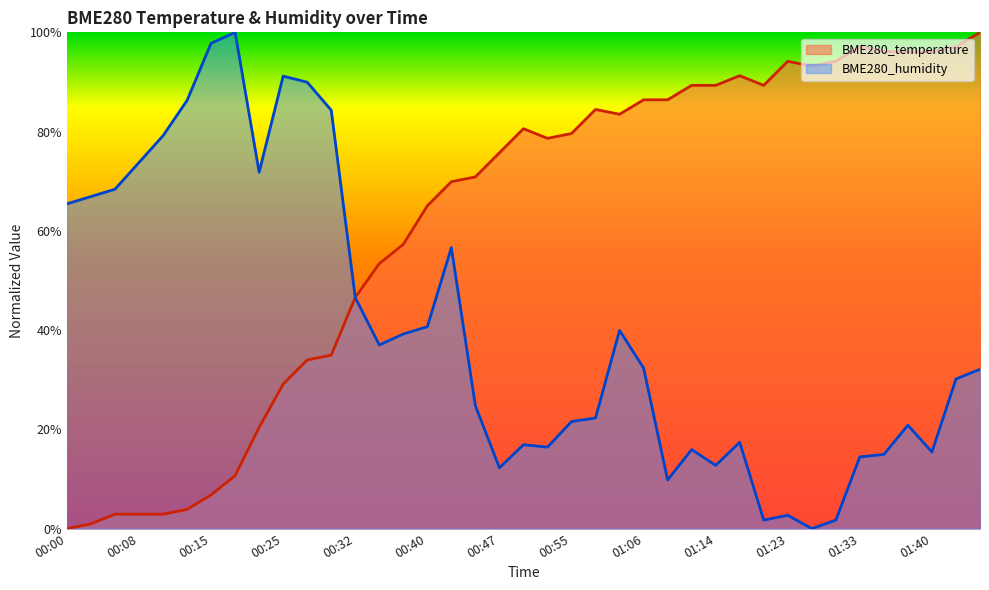

How many values in BME280_humidity are above zero?

38